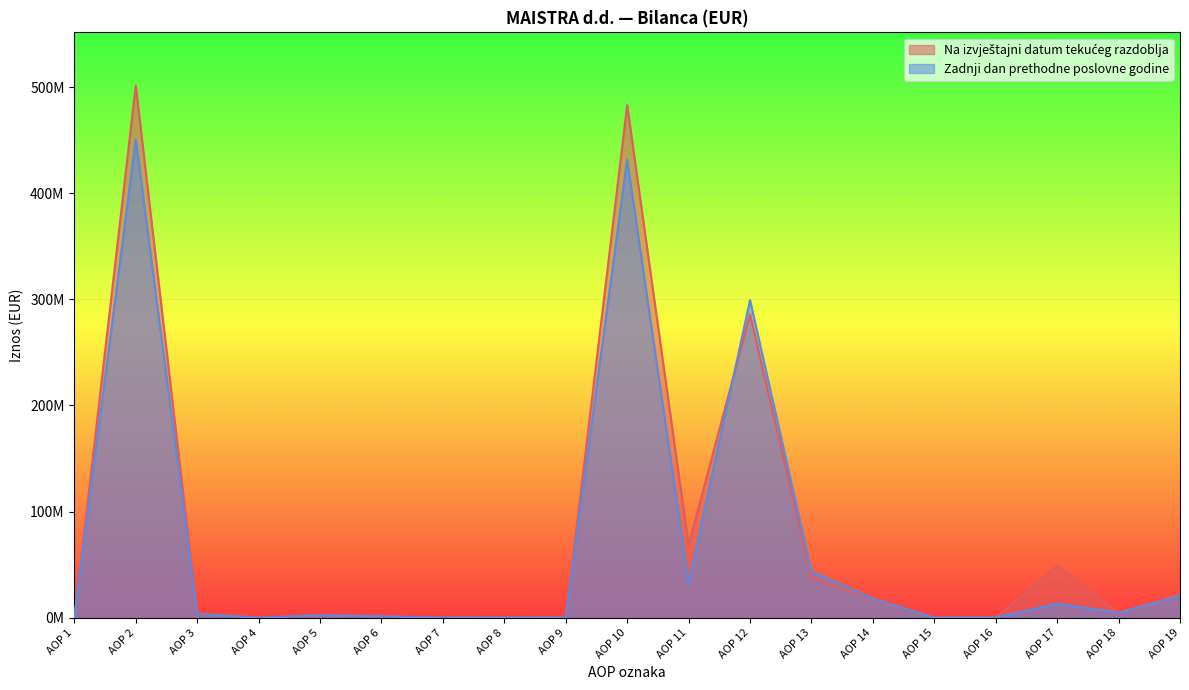

Reading left to right, extract all data points from this chart.

Na izvještajni datum tekućeg razdoblja: AOP 1=0	AOP 2=501474839	AOP 3=3386006	AOP 4=0	AOP 5=1799568	AOP 6=1289299	AOP 7=0	AOP 8=297139	AOP 9=0	AOP 10=482909265	AOP 11=68307559	AOP 12=285900428	AOP 13=37497989	AOP 14=17418034	AOP 15=0	AOP 16=0	AOP 17=48559010	AOP 18=4527314	AOP 19=20698931
Zadnji dan prethodne poslovne godine: AOP 1=0	AOP 2=450971168	AOP 3=3614415	AOP 4=0	AOP 5=2325116	AOP 6=1289299	AOP 7=0	AOP 8=0	AOP 9=0	AOP 10=431885508	AOP 11=32331697	AOP 12=299266489	AOP 13=43441087	AOP 14=18080212	AOP 15=0	AOP 16=0	AOP 17=13209879	AOP 18=4706244	AOP 19=20849900